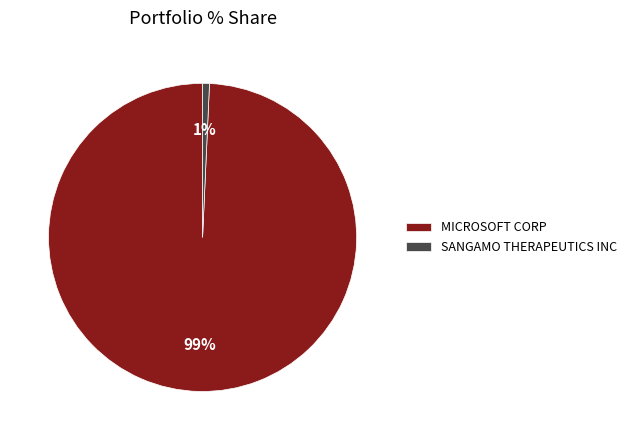

Which has a higher value, SANGAMO THERAPEUTICS INC or MICROSOFT CORP?

MICROSOFT CORP